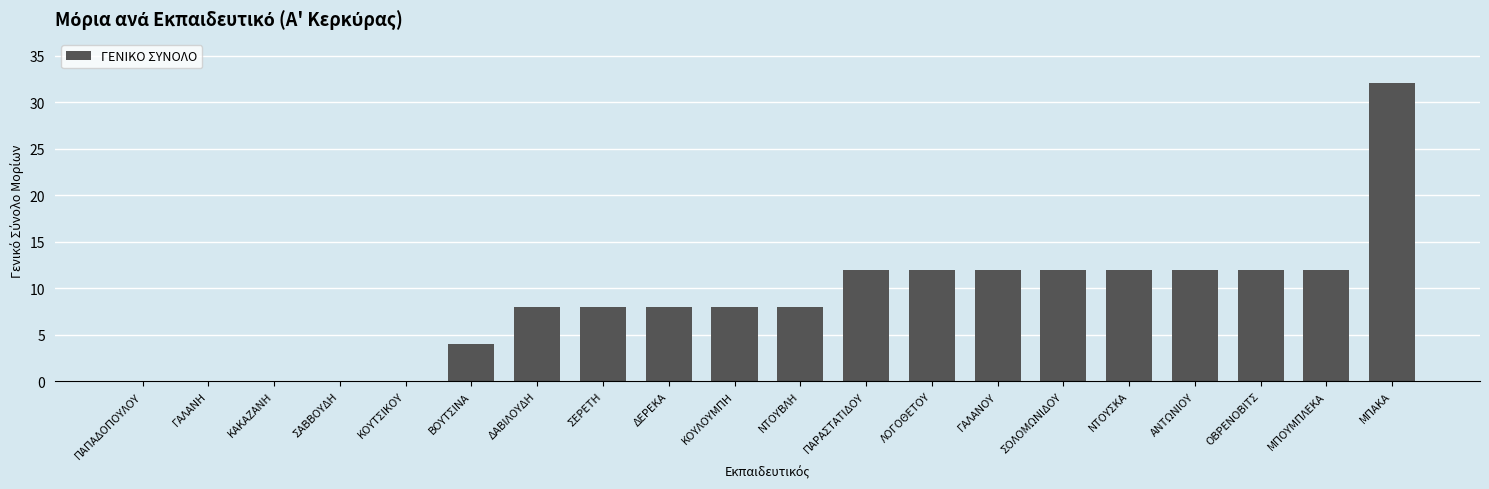

What is the maximum value shown in the chart?

32